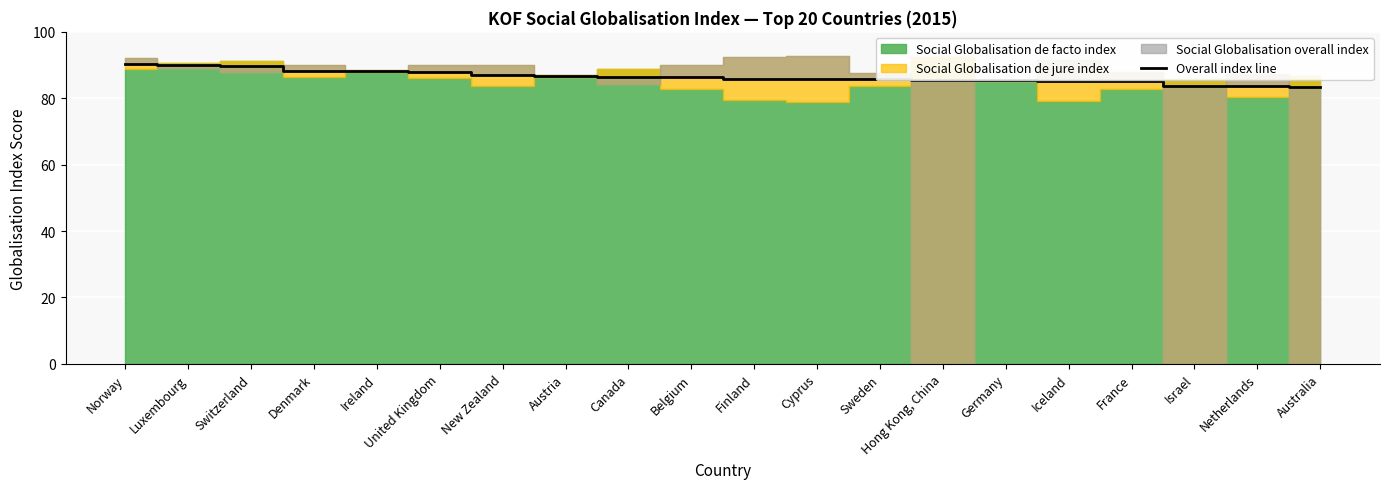

What is the label of the 18th point from the right?

Switzerland